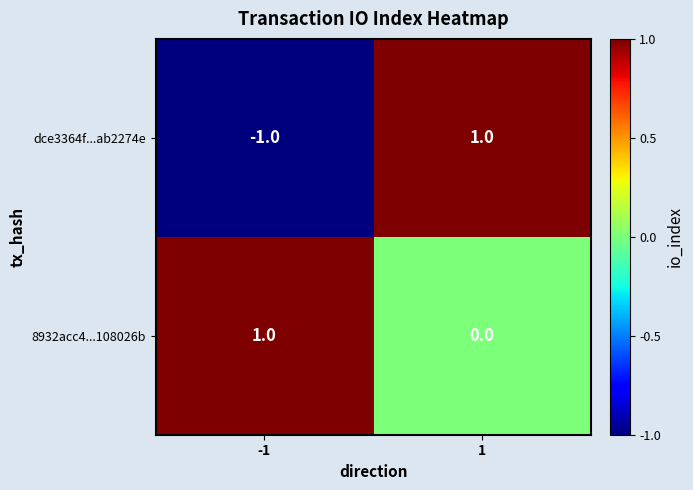

Which series has the largest total across all categories?

8932acc4...108026b